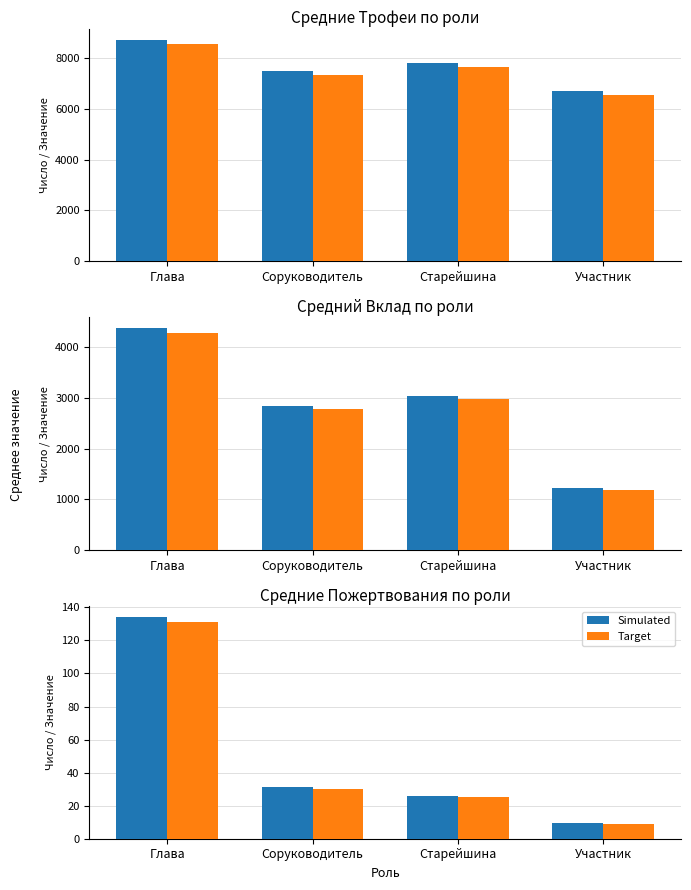

At which category does the chart reach its minimum across all series?

Участник